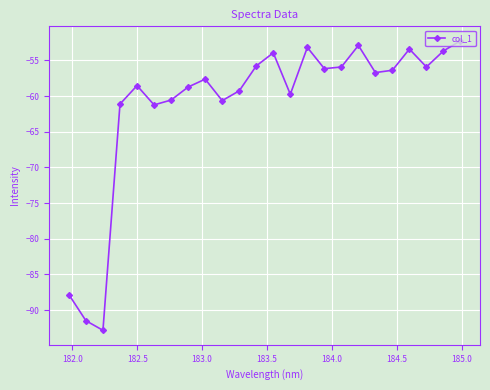

What is the sum of all values?

-1465.8